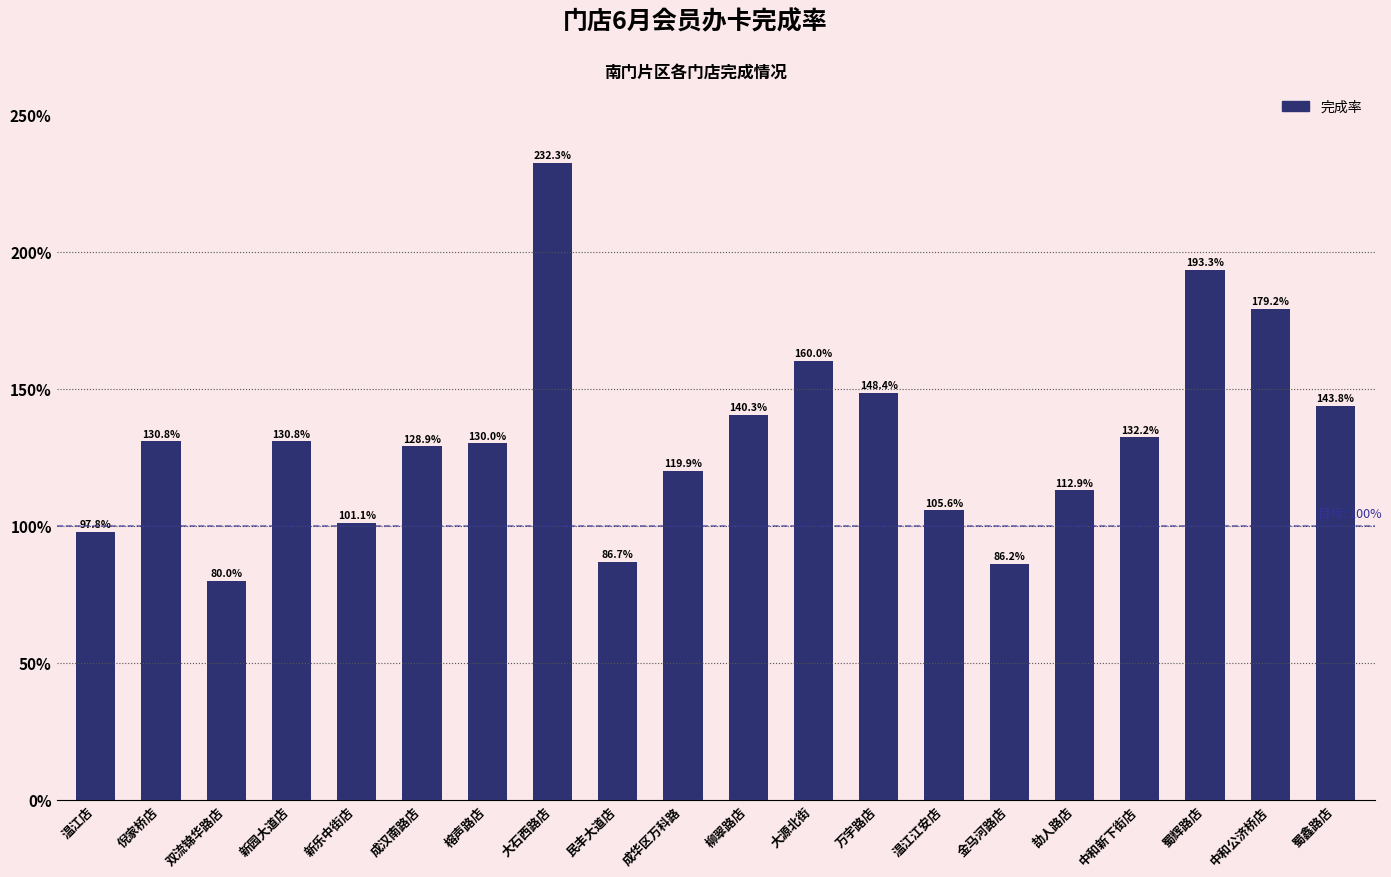

What is the change in value from 新园大道店 to 劼人路店?

-0.2